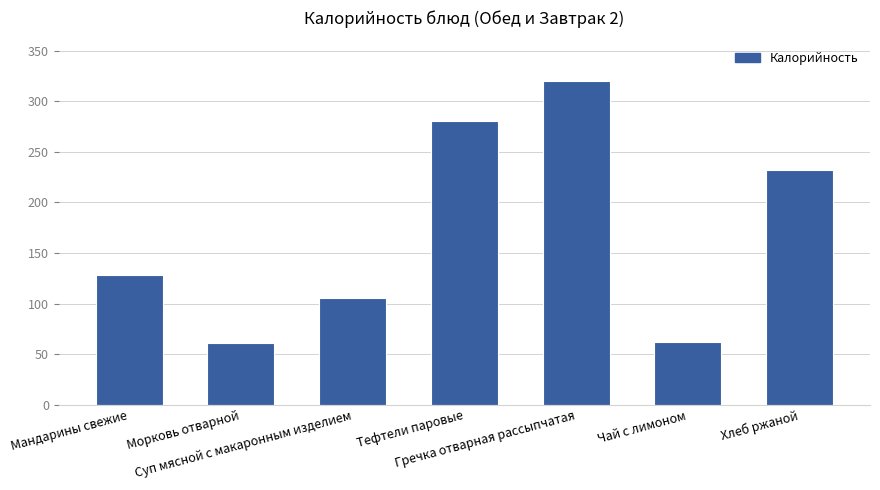

What is the approximate value at Гречка отварная рассыпчатая?

320